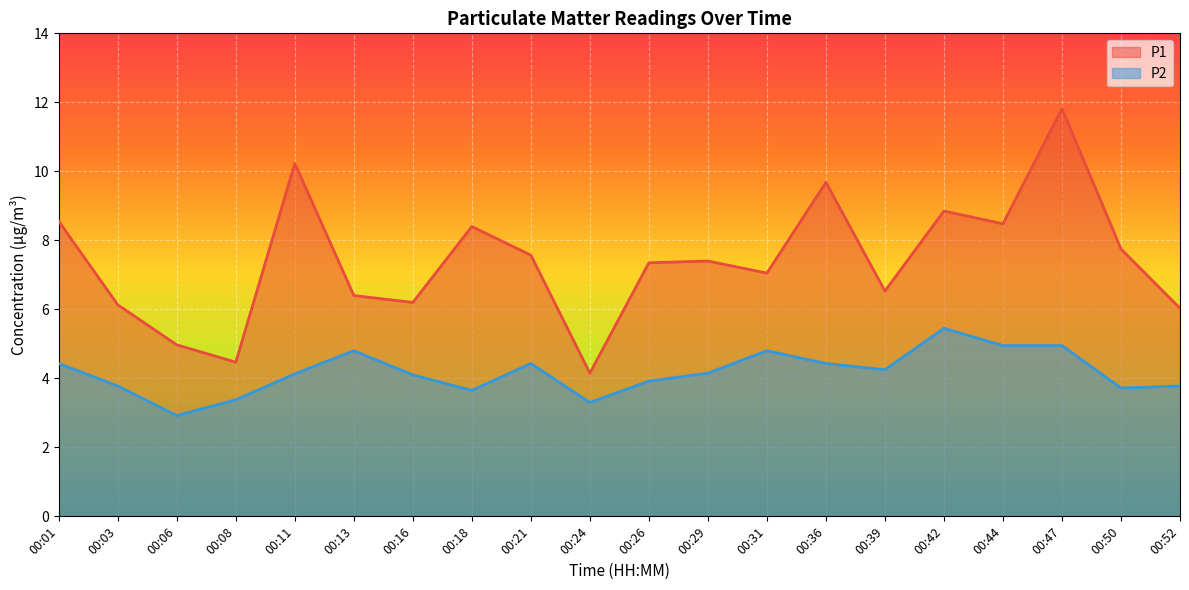

What is the sum of all P2 values?

83.3